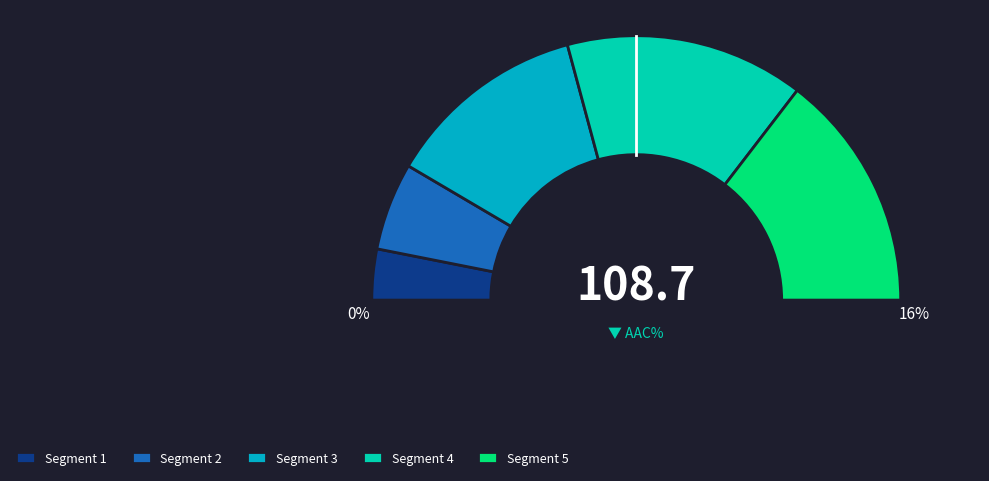

Is there a majority slice in this chart?

No